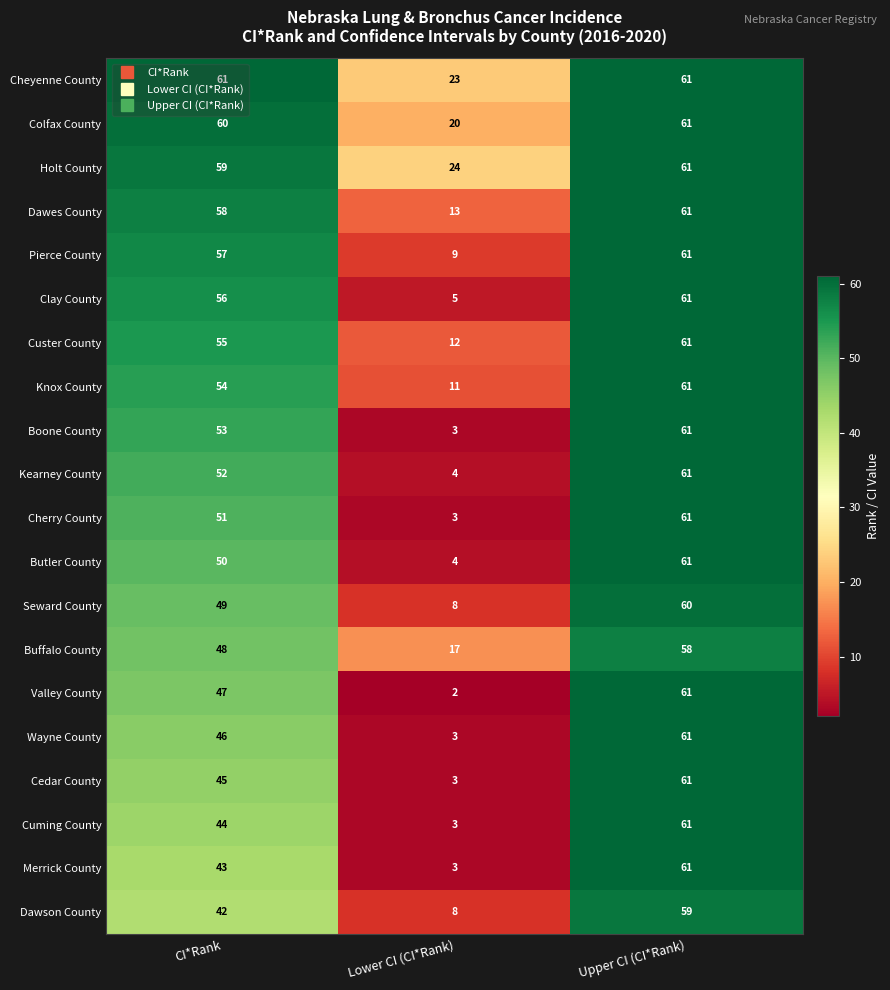

What is the spread (max minus min) of values at Lower CI (CI*Rank)?

22